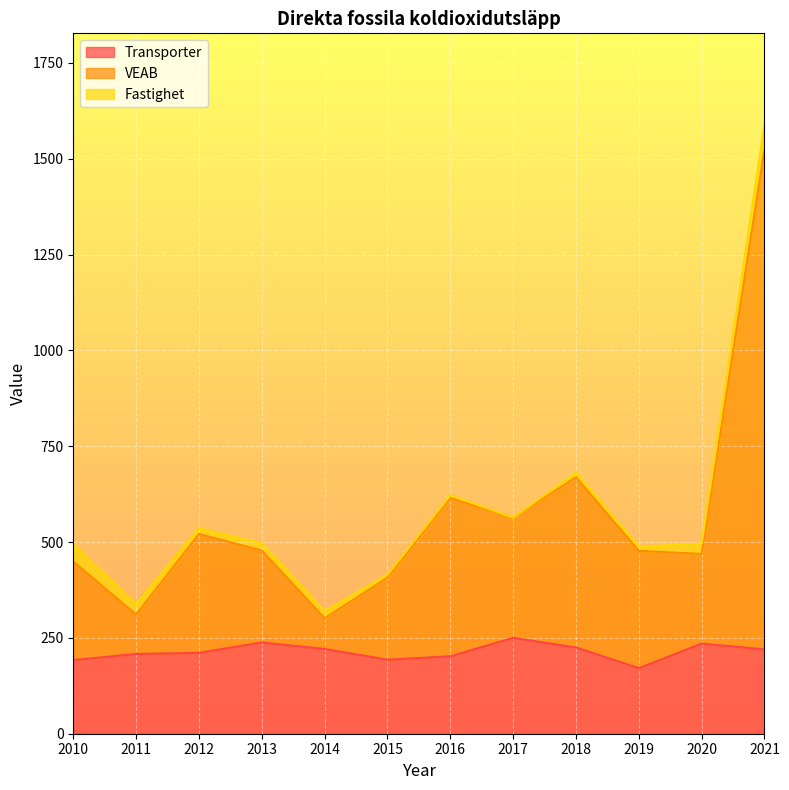

At which category is the sum across all series the highest?

2021